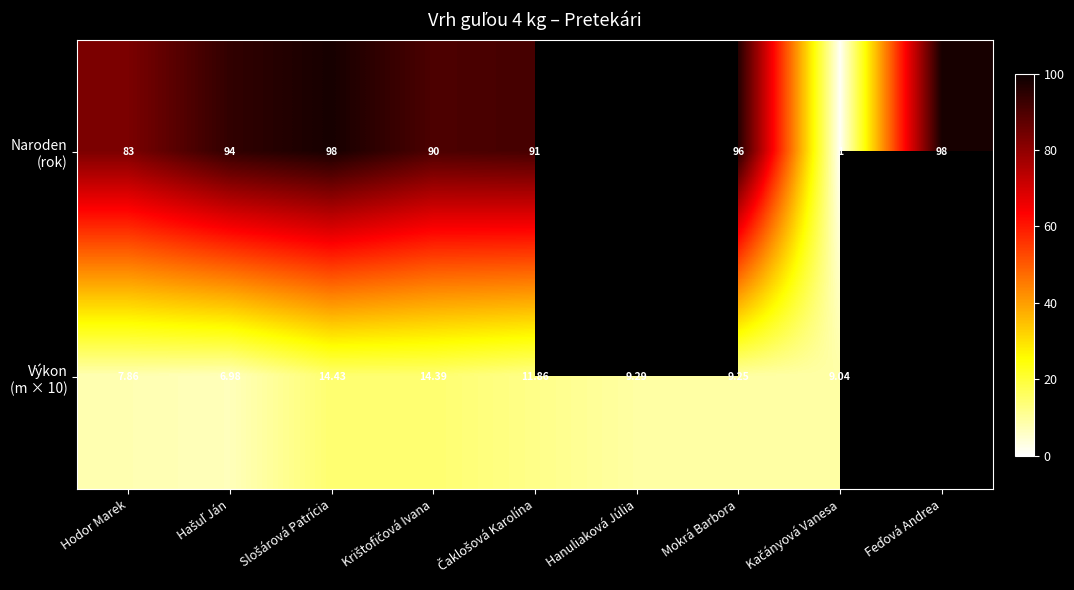

How many distinct data groups are displayed?

2